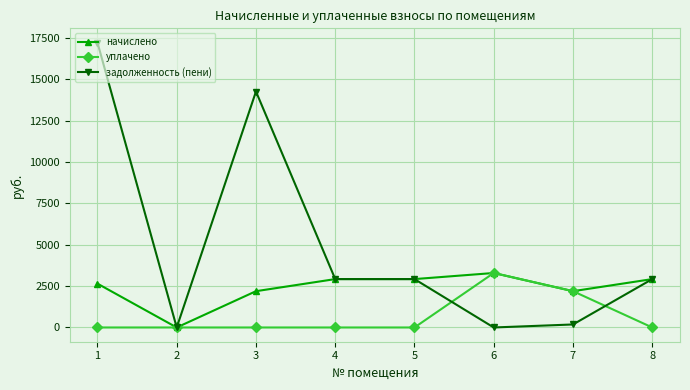

What is the total value across all series at 1?

19856.0